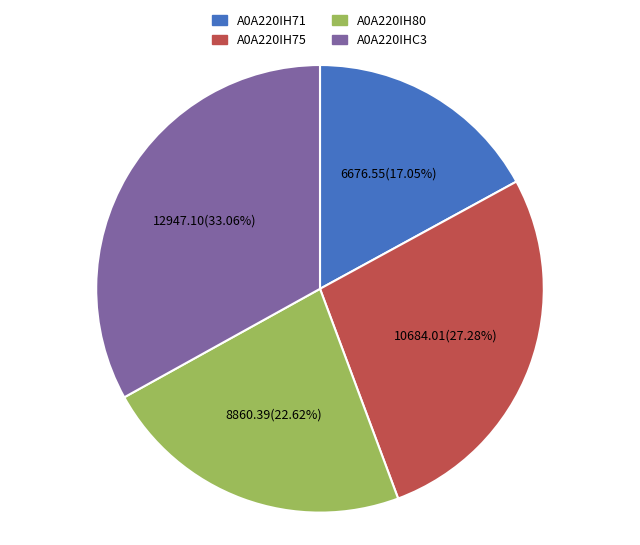

How many segments does this pie chart have?

4